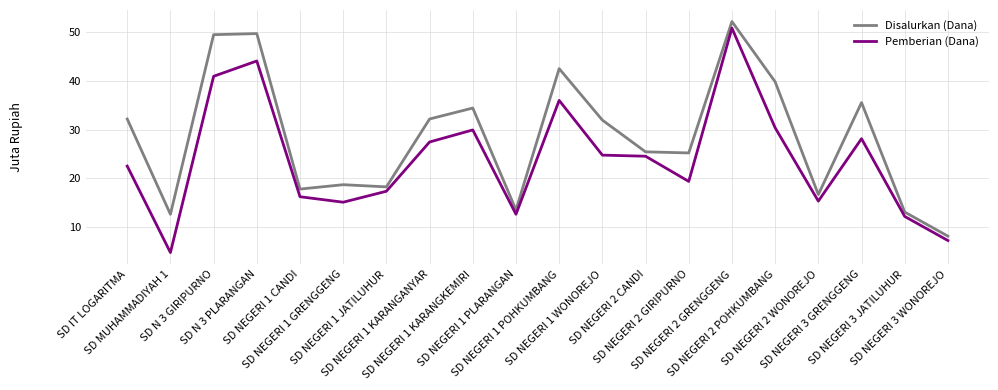

At which category is the sum across all series the highest?

SD NEGERI 2 GRENGGENG